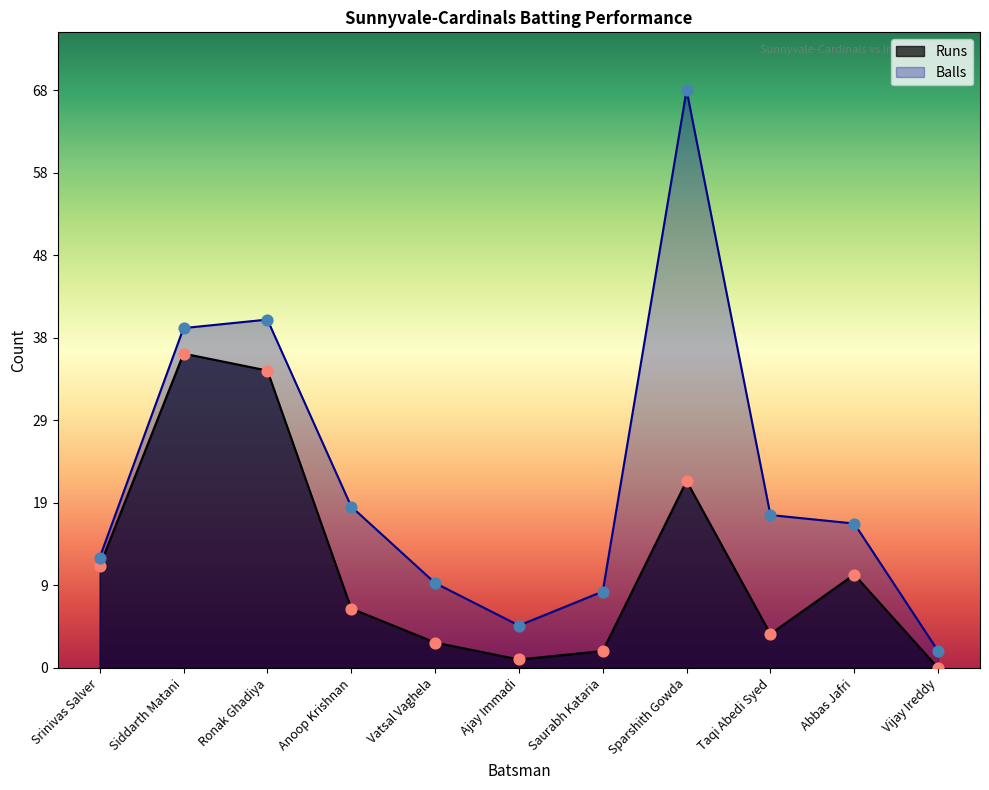

Which series has the largest total across all categories?

Balls